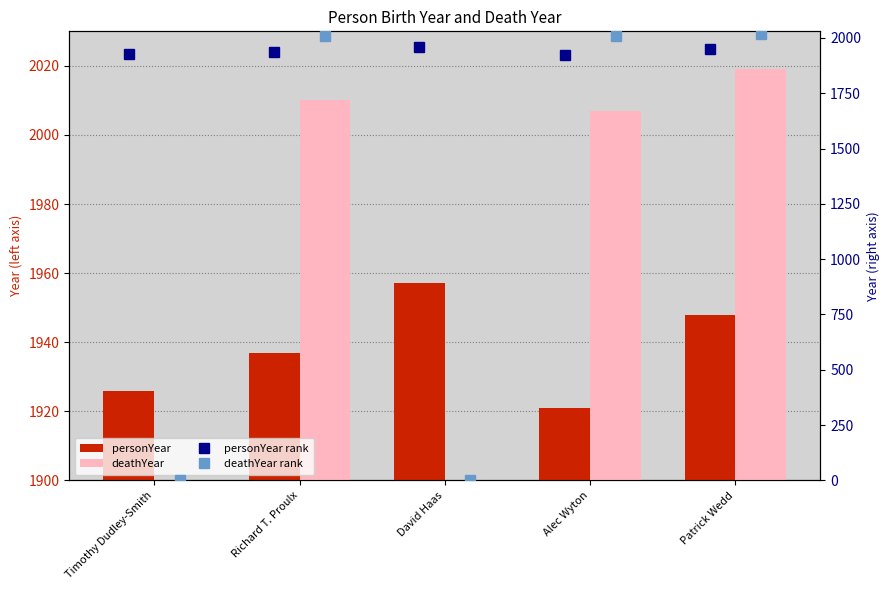

What value does the personYear series have at Patrick Wedd?

1948